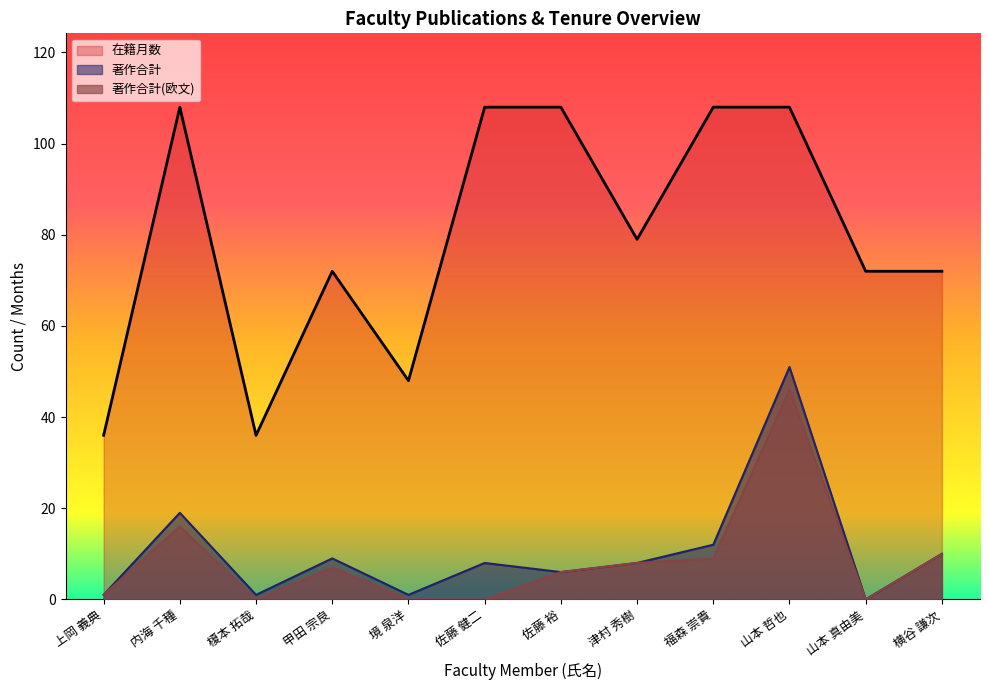

What is the maximum value shown in the chart?

108